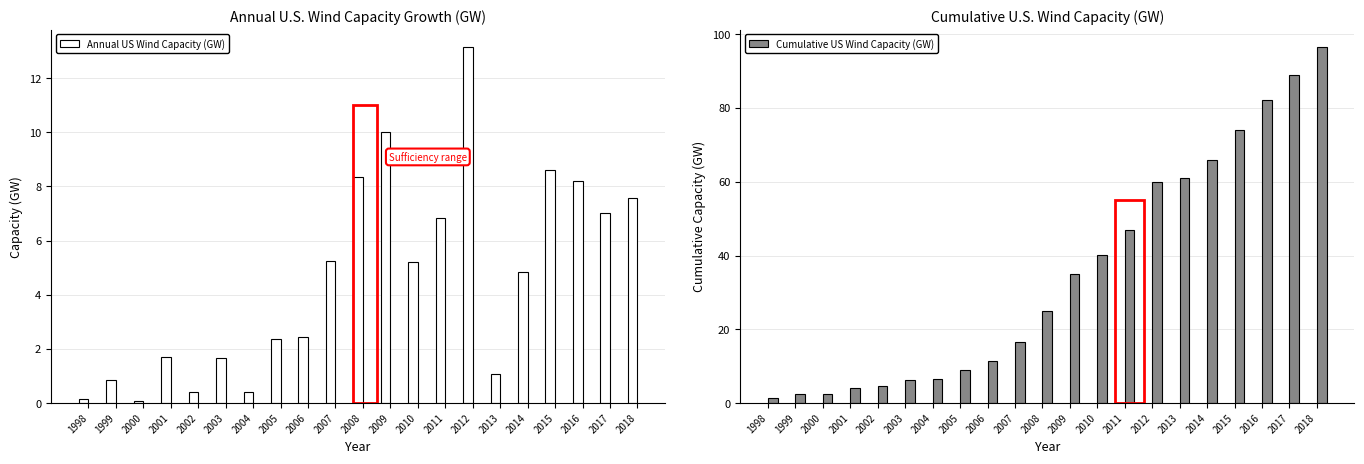

The Cumulative US Wind Capacity (GW) series shows 99.2 at 2015. True or false?

False